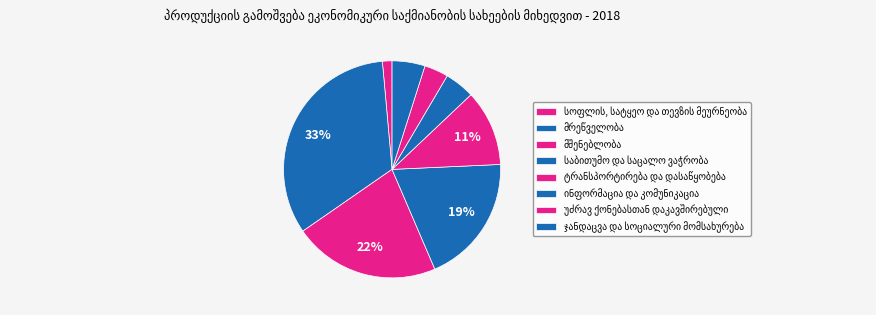

To the nearest percent, what percentage of the pie is მრეწველობა?

33%